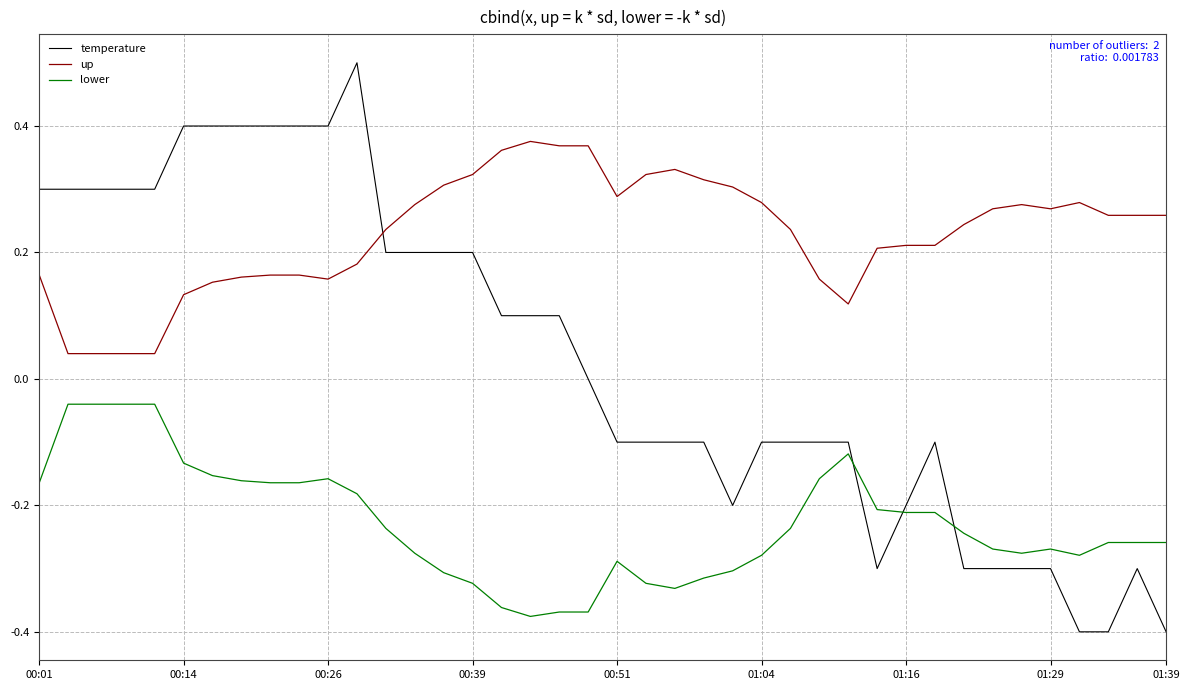

Which series has the widest spread of values?

temperature